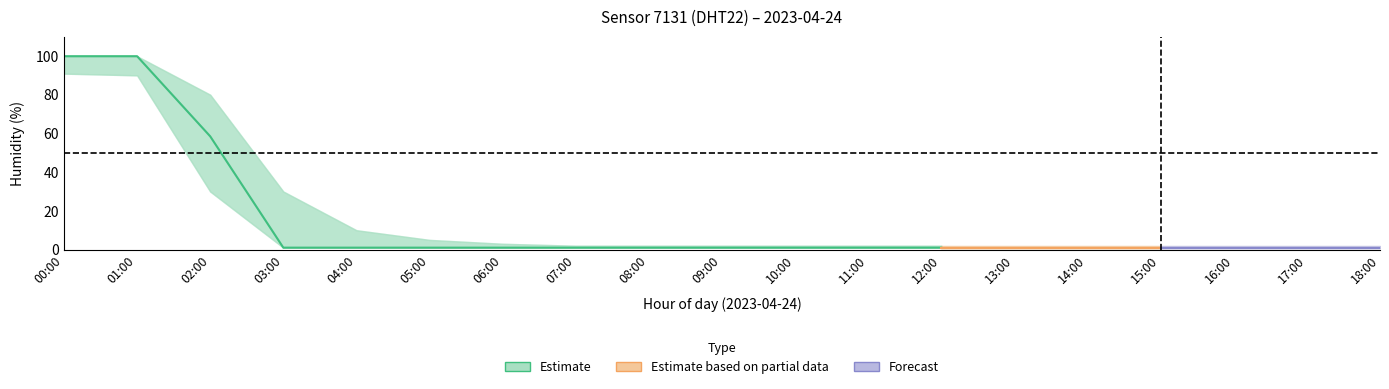

What is the label of the 2nd point from the right?

17:00